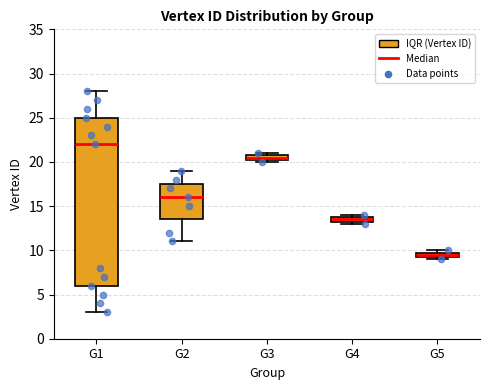

What is the change in value from 8 to 10?

-2